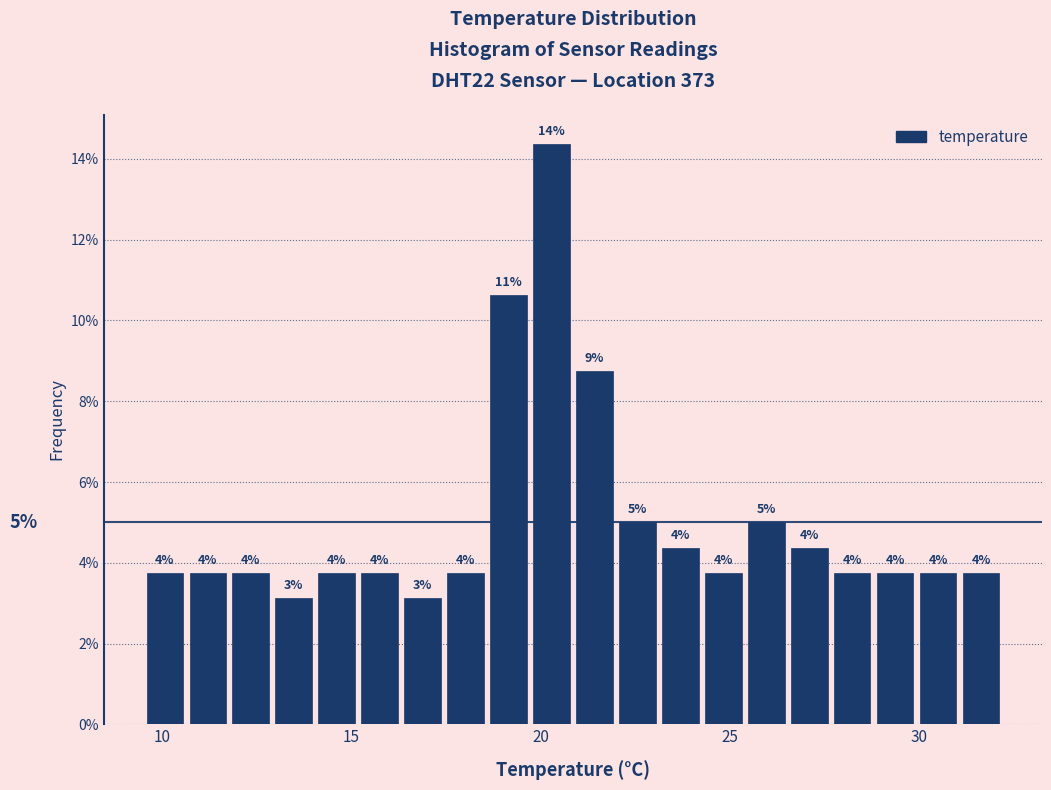

Read against the x-axis, roughly where is the centre of the tallest bar?

20.5